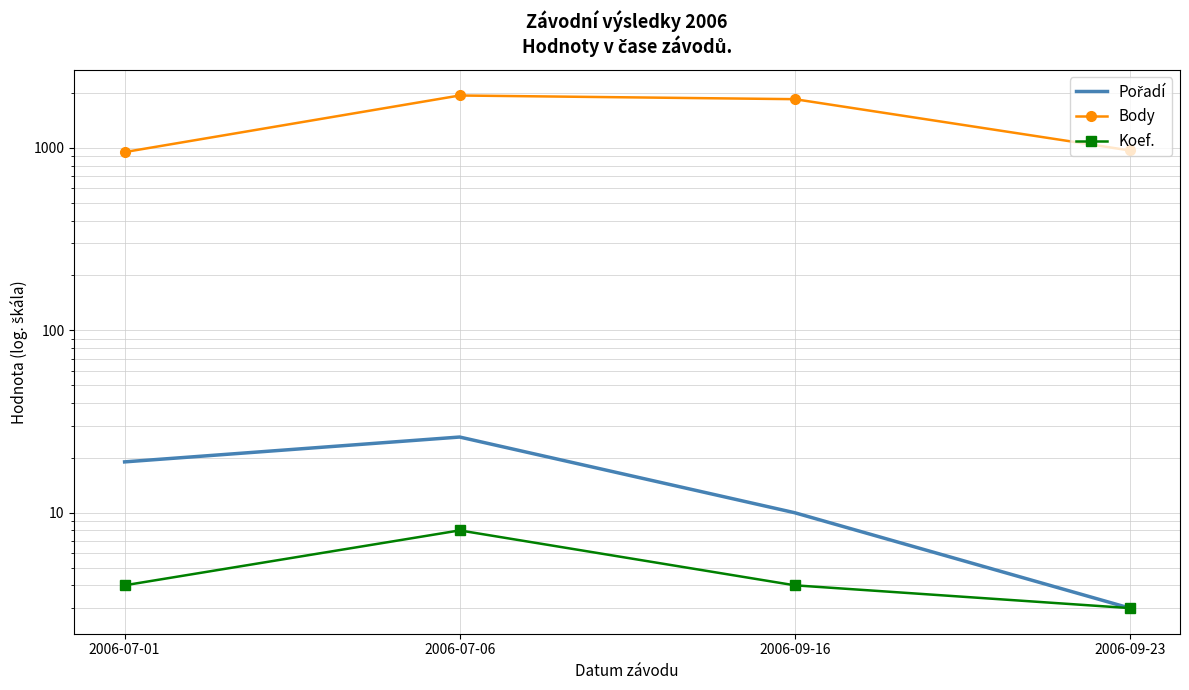

True or false: Koef. and Body cross at least once.

False